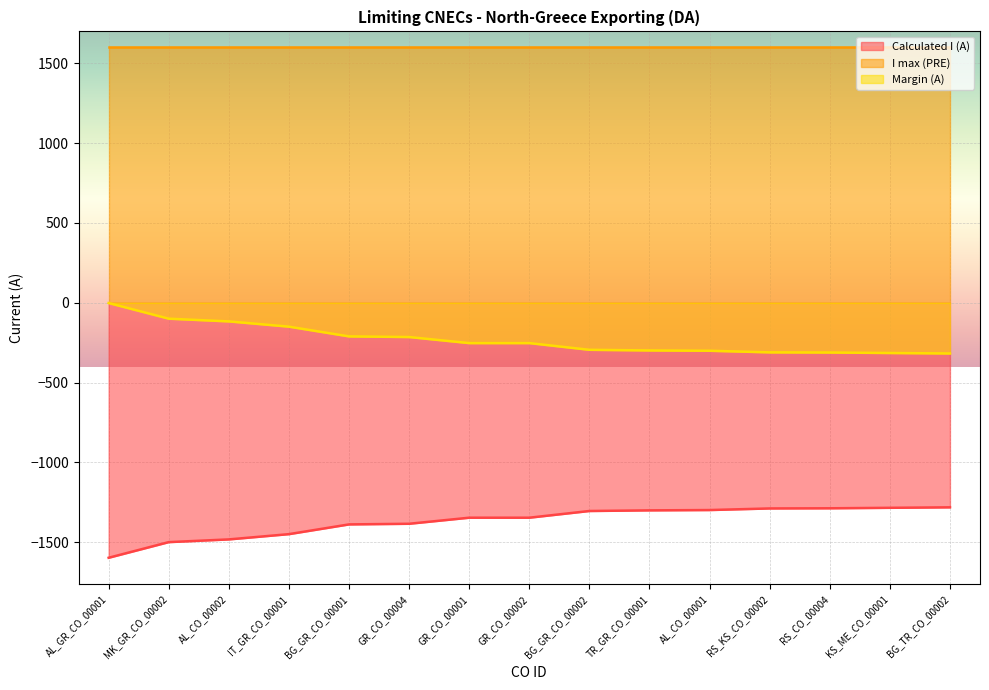

At which label is Calculated I (A) closest to -1440?

IT_GR_CO_00001